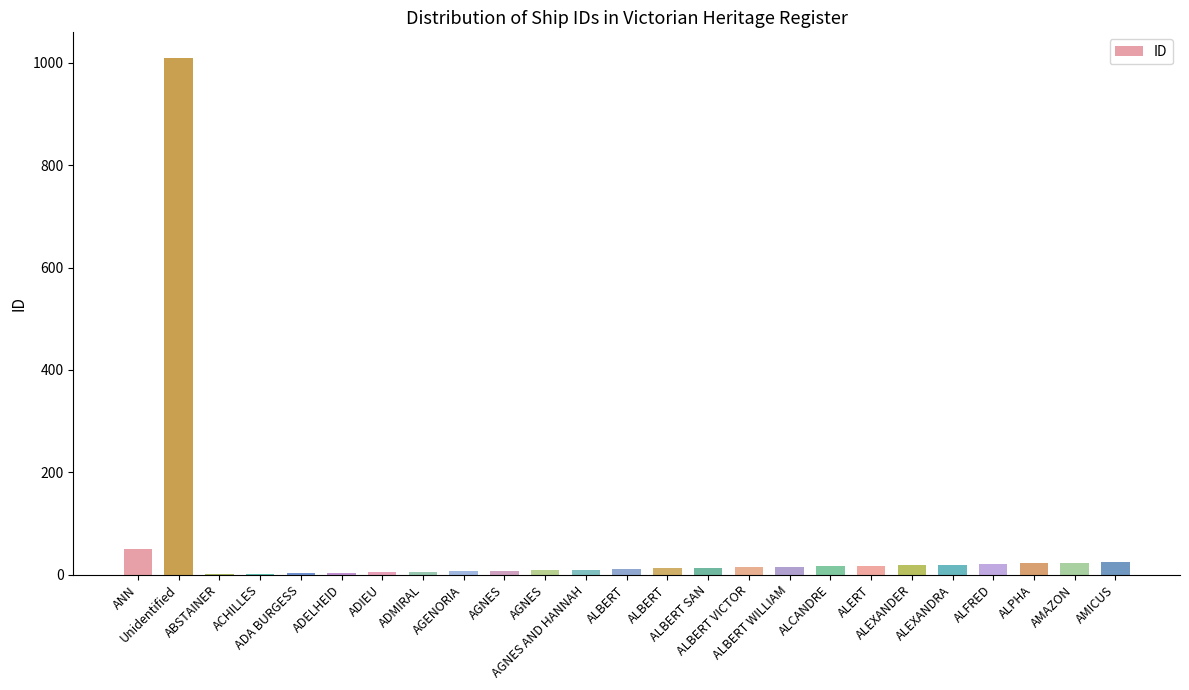

List the labels in order of value, largest first.

Unidentified, ANN, AMICUS, AMAZON, ALPHA, ALFRED, ALEXANDRA, ALEXANDER, ALERT, ALCANDRE, ALBERT WILLIAM, ALBERT VICTOR, ALBERT SAN, ALBERT, ALBERT, AGNES AND HANNAH, AGNES, AGNES, AGENORIA, ADMIRAL, ADIEU, ADELHEID, ADA BURGESS, ACHILLES, ABSTAINER